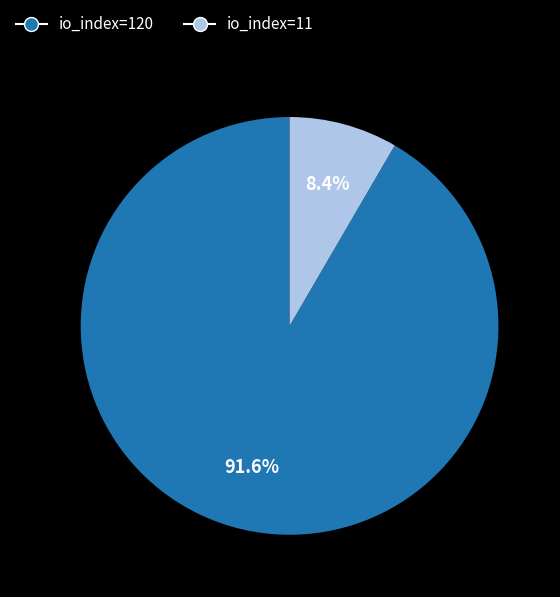

Approximately how many times larger is the value at io_index=120 compared to io_index=11?

10.9